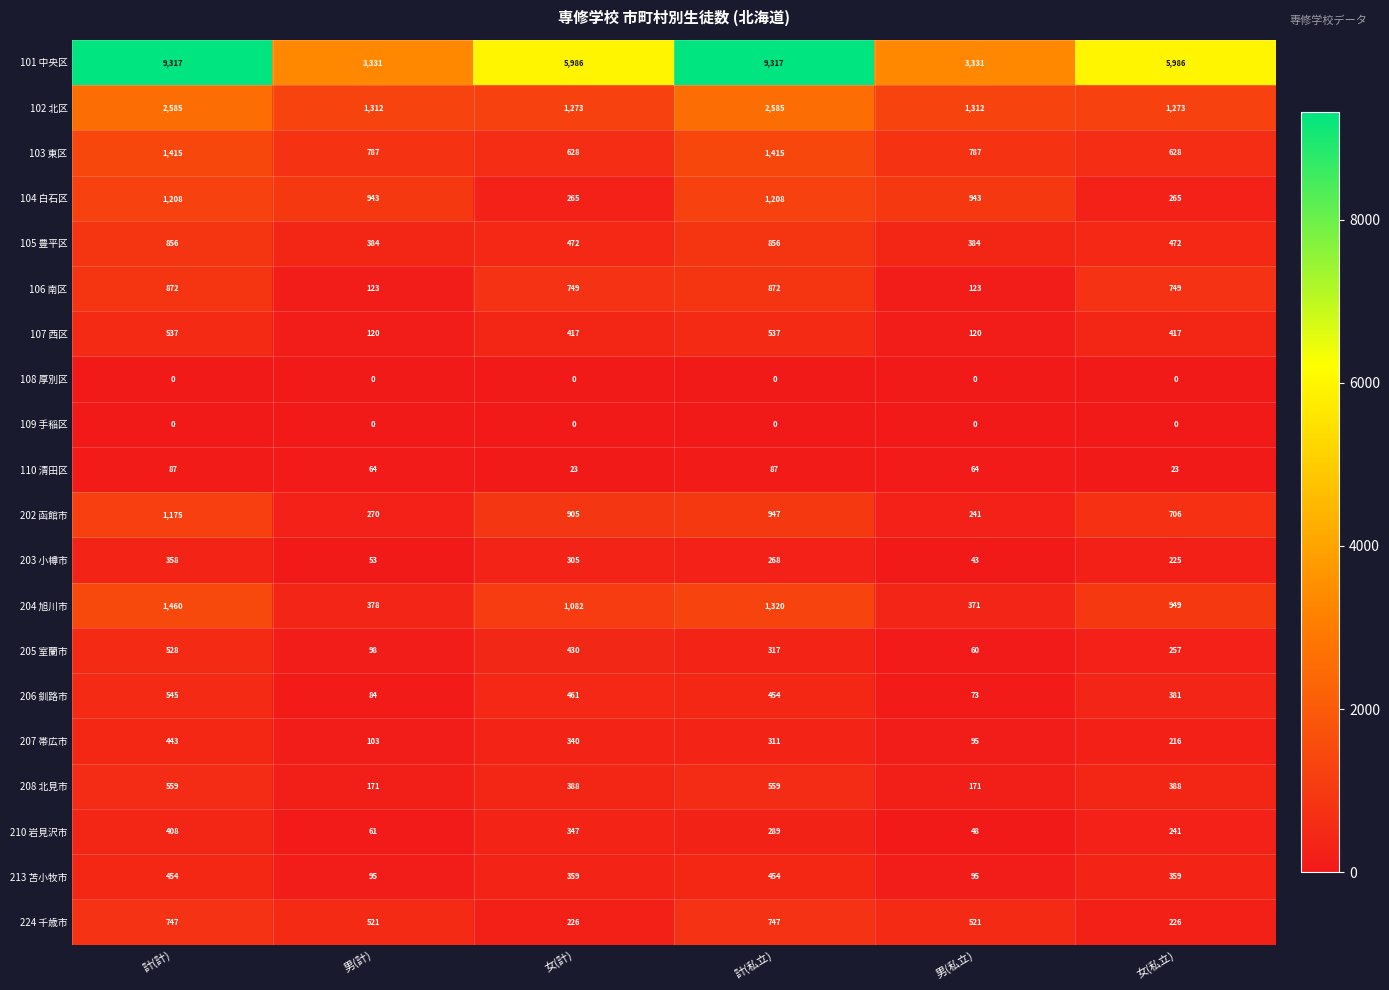

What is the maximum value shown in the chart?

9317